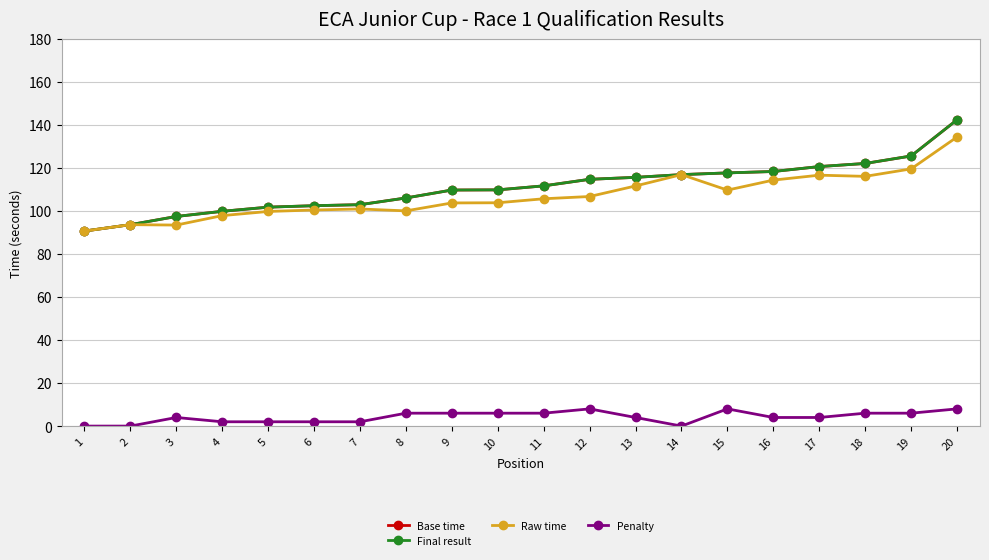

Is this an area chart (filled region under the line)?

No